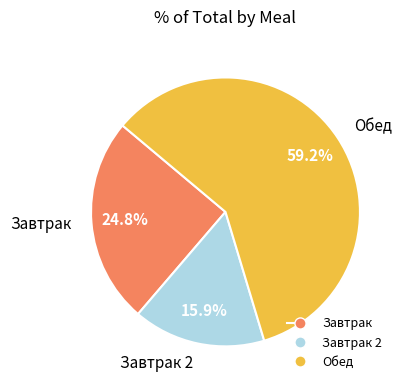

Is there any slice that represents more than half of the pie?

Yes